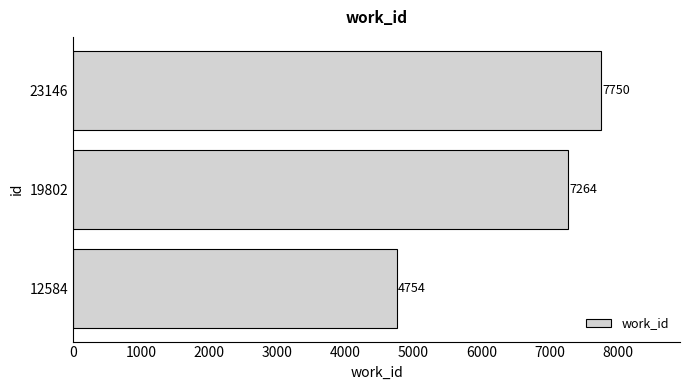

Are the bars grouped side by side (vs. stacked)?

No